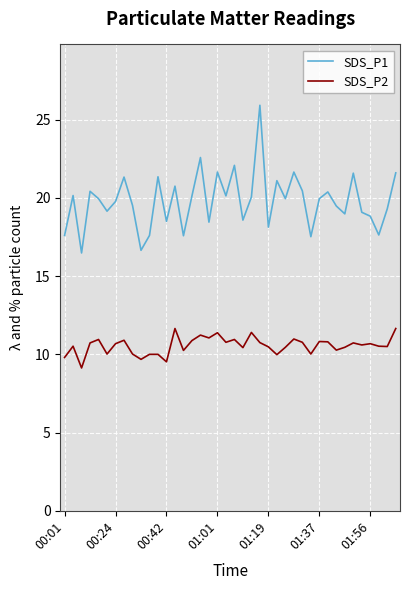

Which series has the widest spread of values?

SDS_P1